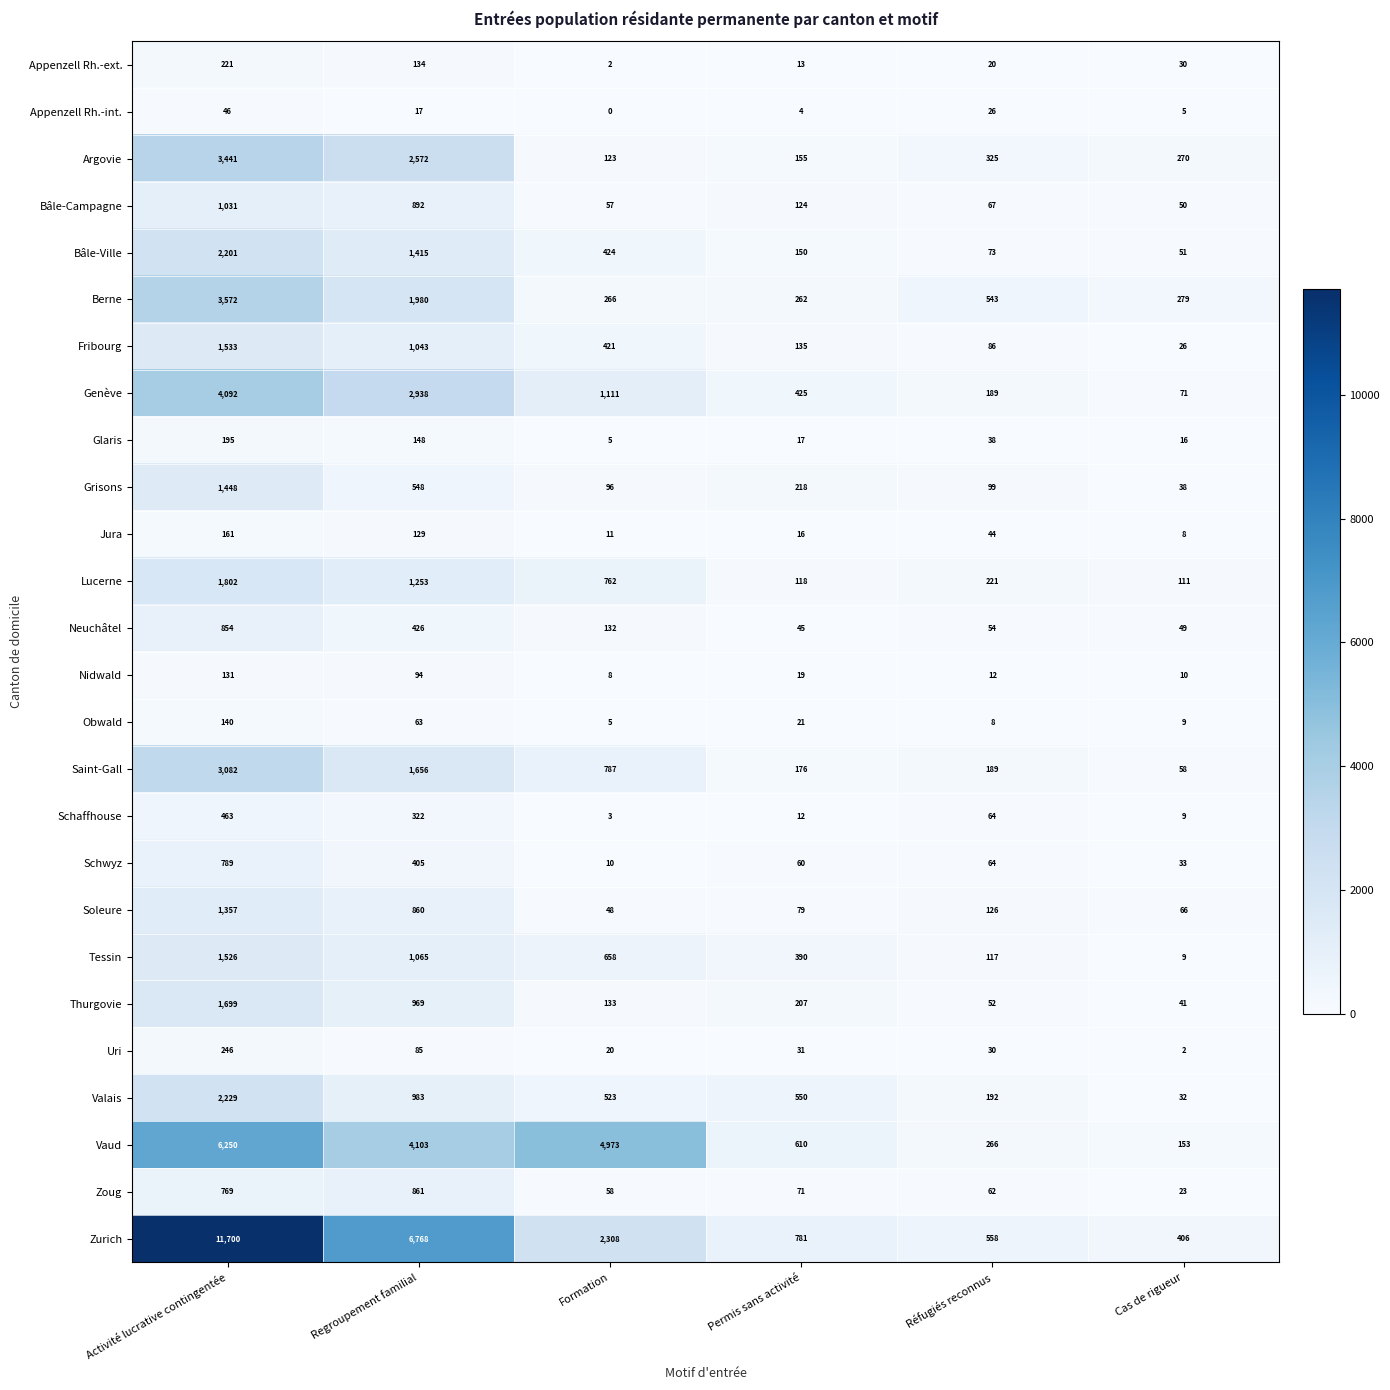

What is the maximum value for Soleure?

1357